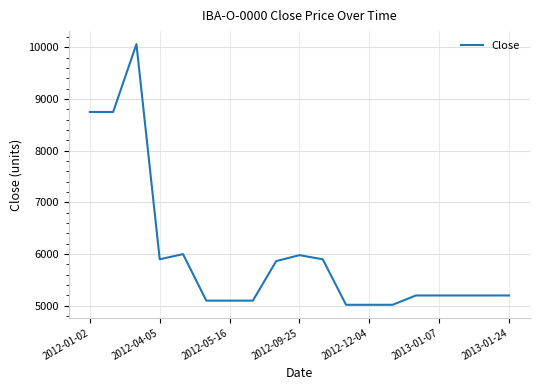

What is the maximum value shown in the chart?

10062